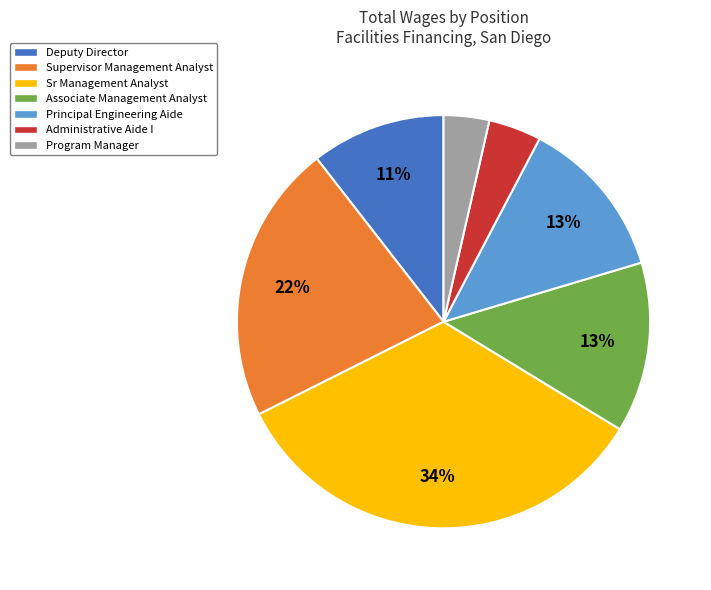

Count the number of slices in the pie.

7